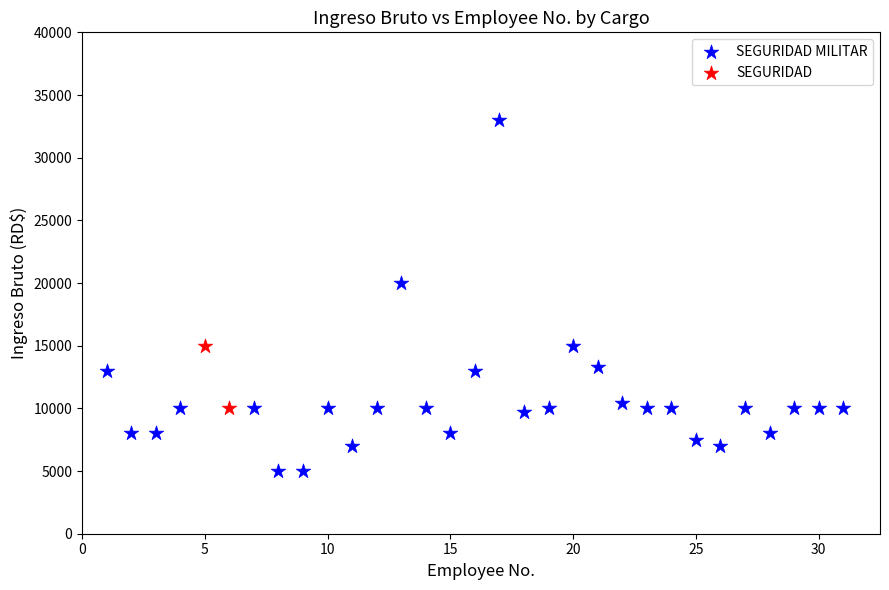

What are all the series names shown in the legend?

SEGURIDAD MILITAR, SEGURIDAD